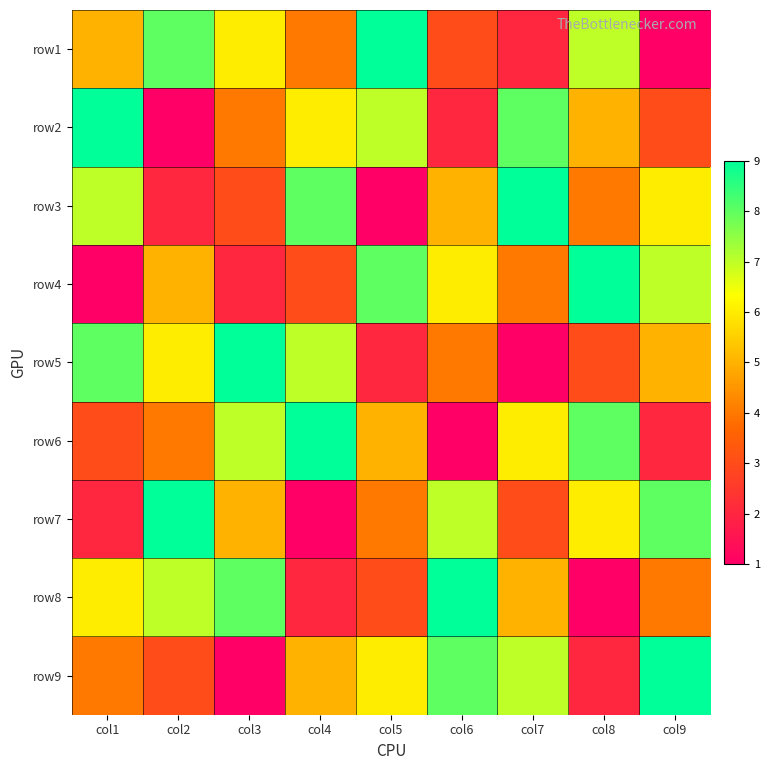

Reading right to left, transcribe all the data shown in this chart.

row1: col9=1	col8=7	col7=2	col6=3	col5=9	col4=4	col3=6	col2=8	col1=5
row2: col9=3	col8=5	col7=8	col6=2	col5=7	col4=6	col3=4	col2=1	col1=9
row3: col9=6	col8=4	col7=9	col6=5	col5=1	col4=8	col3=3	col2=2	col1=7
row4: col9=7	col8=9	col7=4	col6=6	col5=8	col4=3	col3=2	col2=5	col1=1
row5: col9=5	col8=3	col7=1	col6=4	col5=2	col4=7	col3=9	col2=6	col1=8
row6: col9=2	col8=8	col7=6	col6=1	col5=5	col4=9	col3=7	col2=4	col1=3
row7: col9=8	col8=6	col7=3	col6=7	col5=4	col4=1	col3=5	col2=9	col1=2
row8: col9=4	col8=1	col7=5	col6=9	col5=3	col4=2	col3=8	col2=7	col1=6
row9: col9=9	col8=2	col7=7	col6=8	col5=6	col4=5	col3=1	col2=3	col1=4